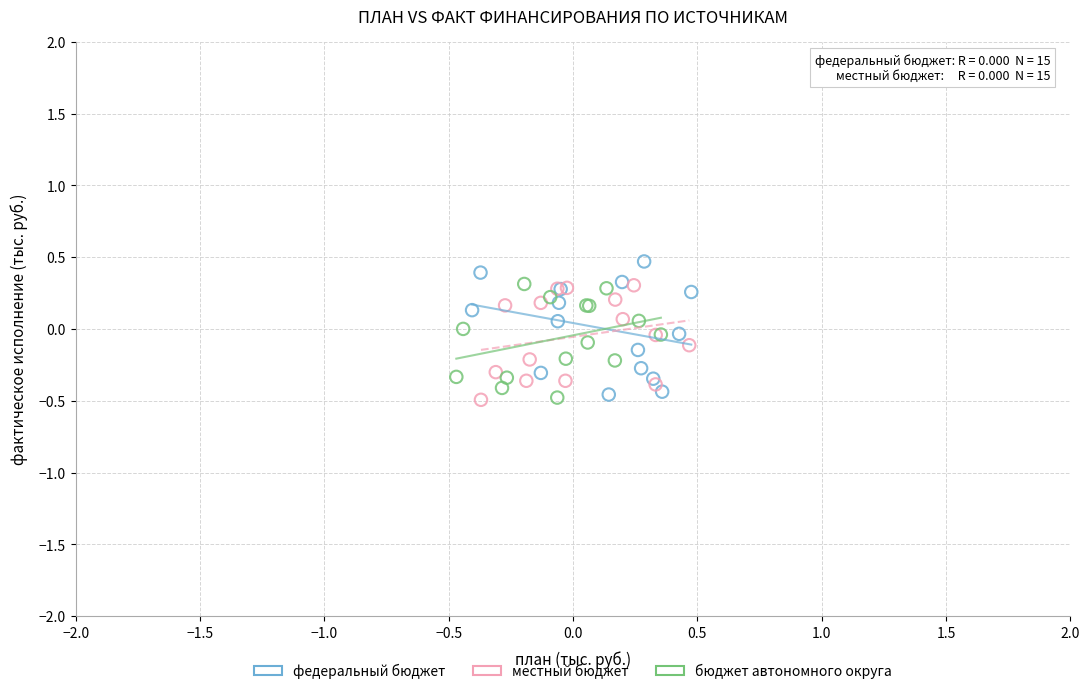

What are all the series names shown in the legend?

федеральный бюджет, местный бюджет, бюджет автономного округа